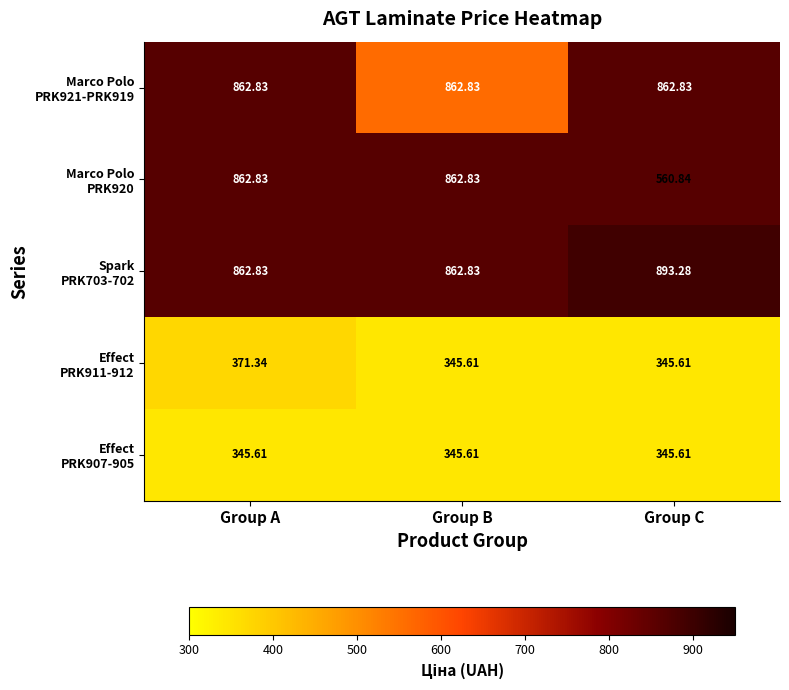

At which category is the sum across all series the highest?

Group A